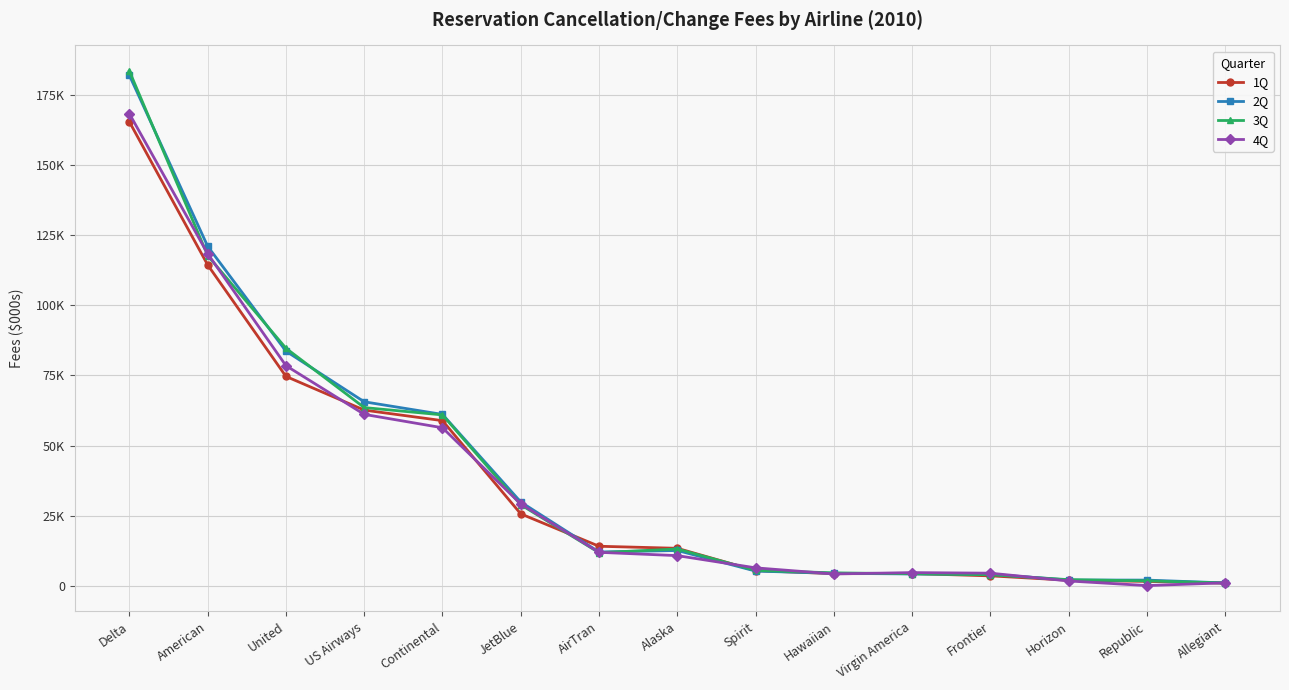

Is this an area chart (filled region under the line)?

No